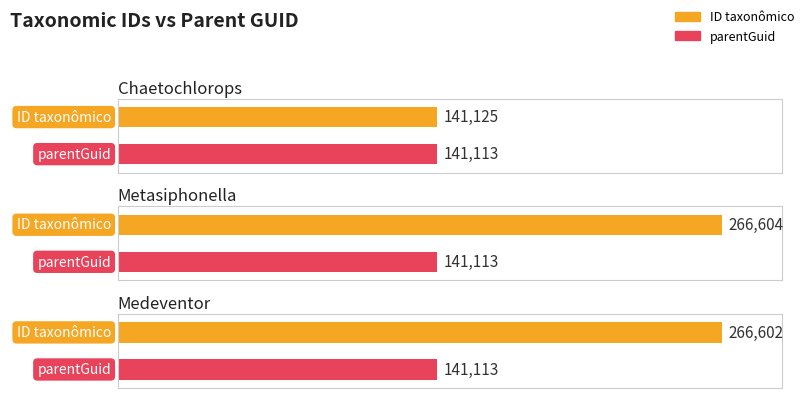

Is the value of parentGuid at Medeventor greater than the value of ID taxonômico at Medeventor?

No